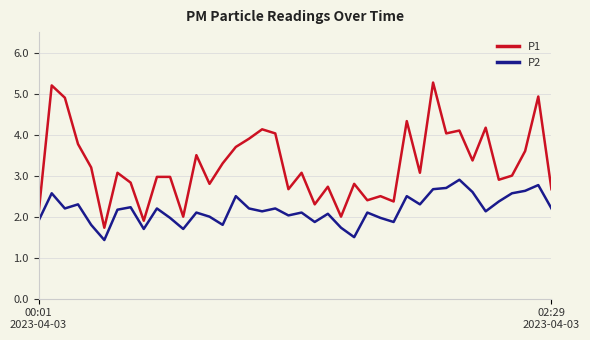

What is the lowest value of the P1 series?

1.7